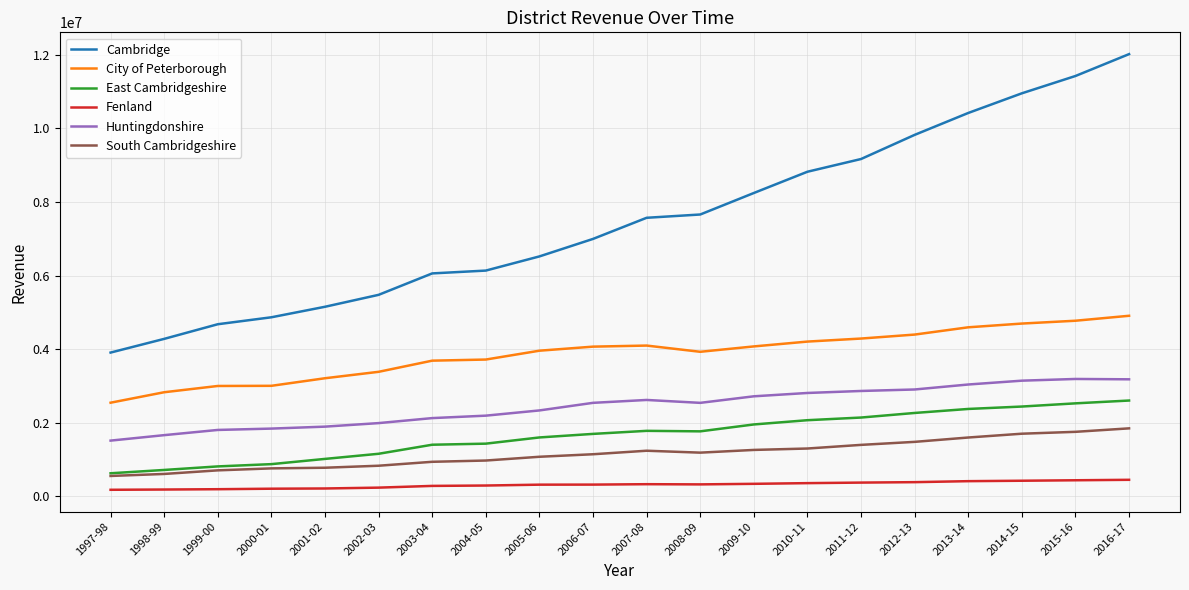

What is the spread (max minus min) of values at 2016-17?

11566694